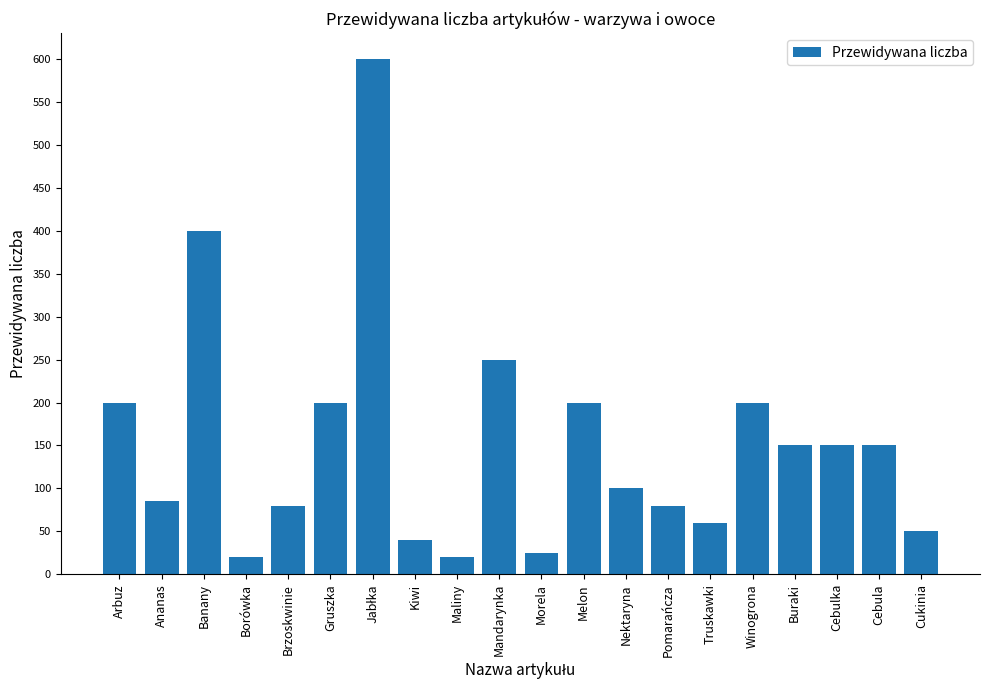

What value does the data have at Cukinia?

50